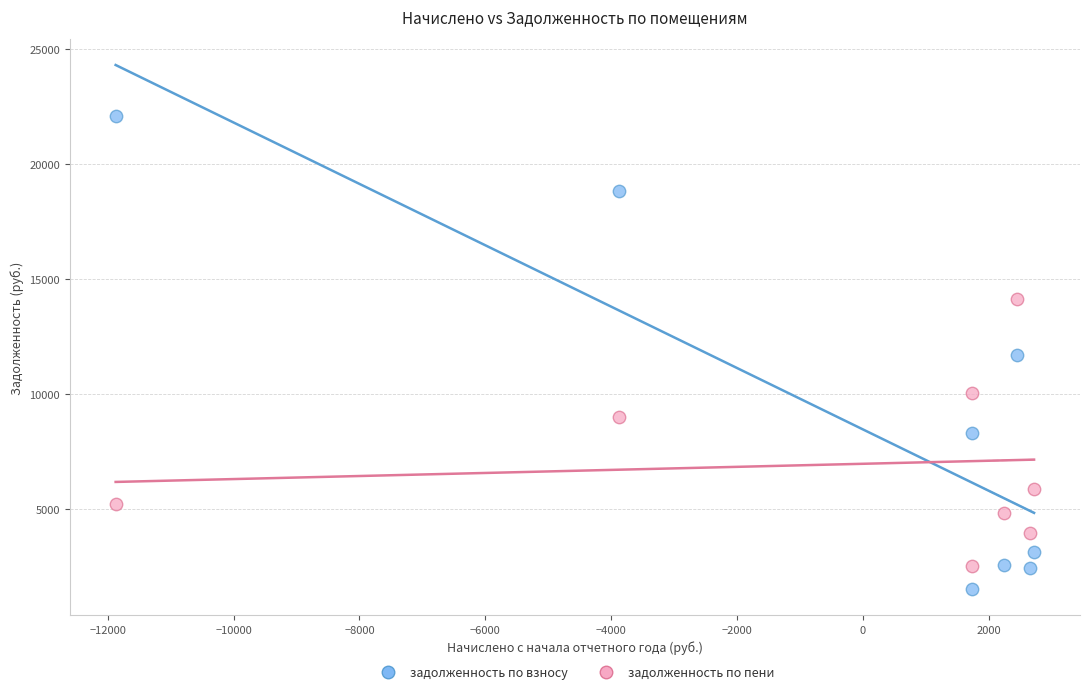

Which series has the widest spread of Y values?

задолженность по взносу